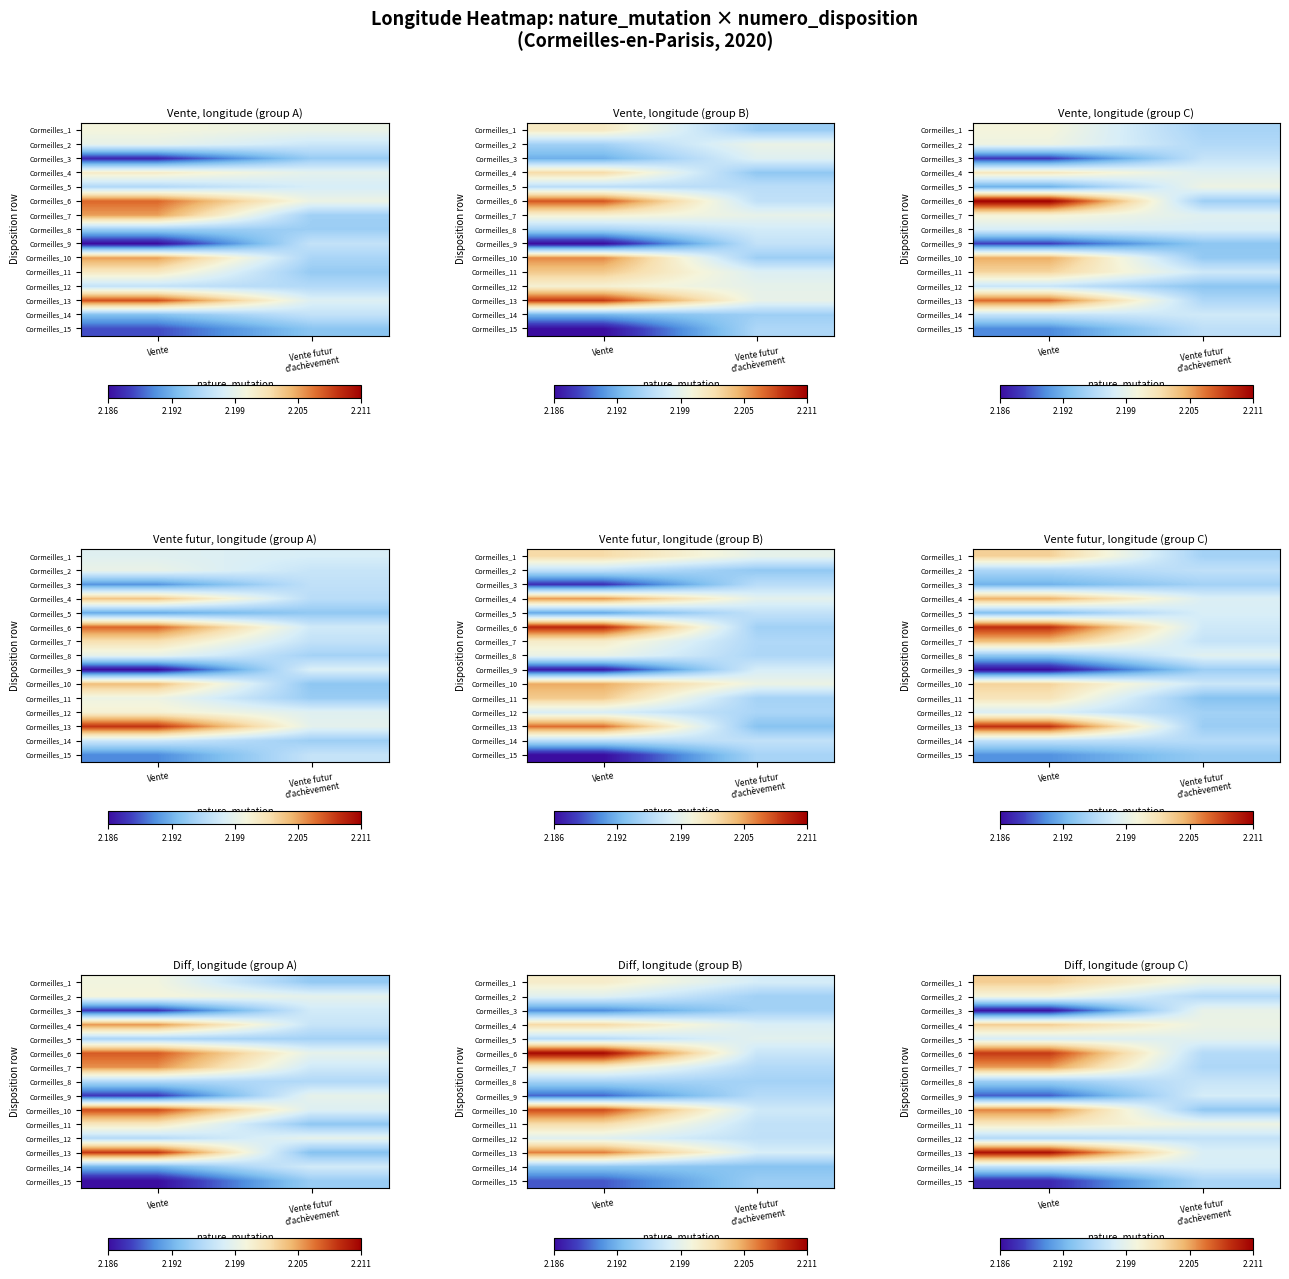

The Cormeilles_9 series shows 3.3 at Vente. True or false?

False